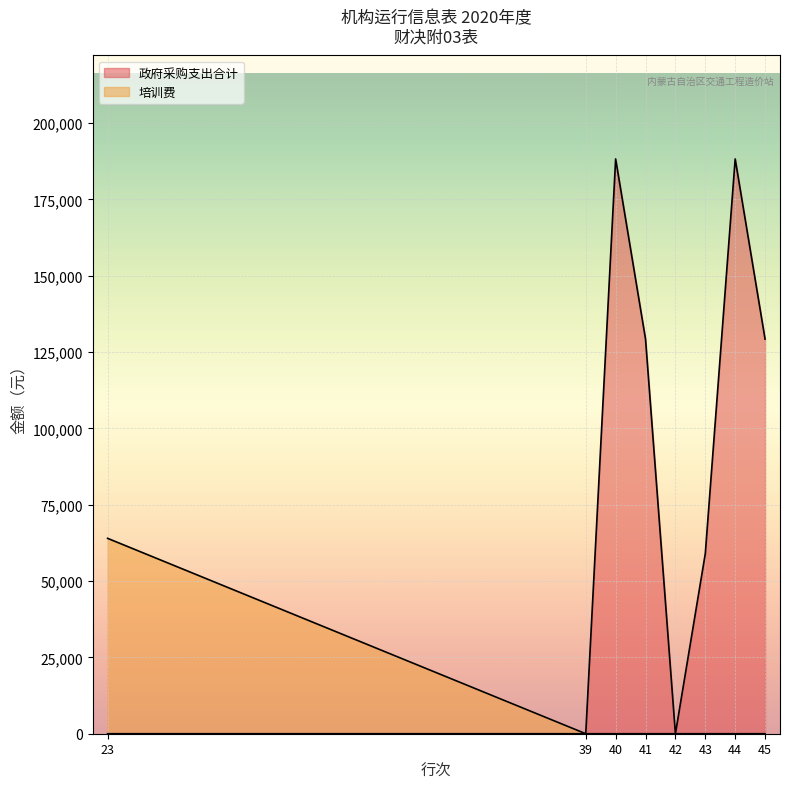

Is it true that 培训费 equals 0 at 40?

True